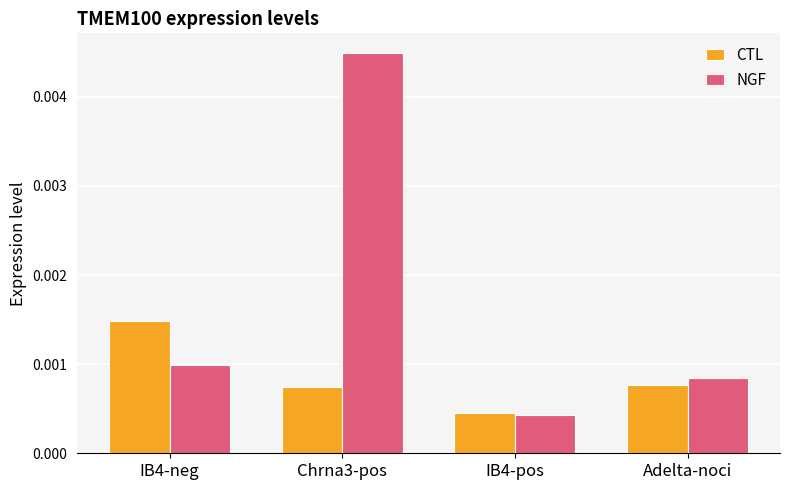

How many bars are there in total?

8